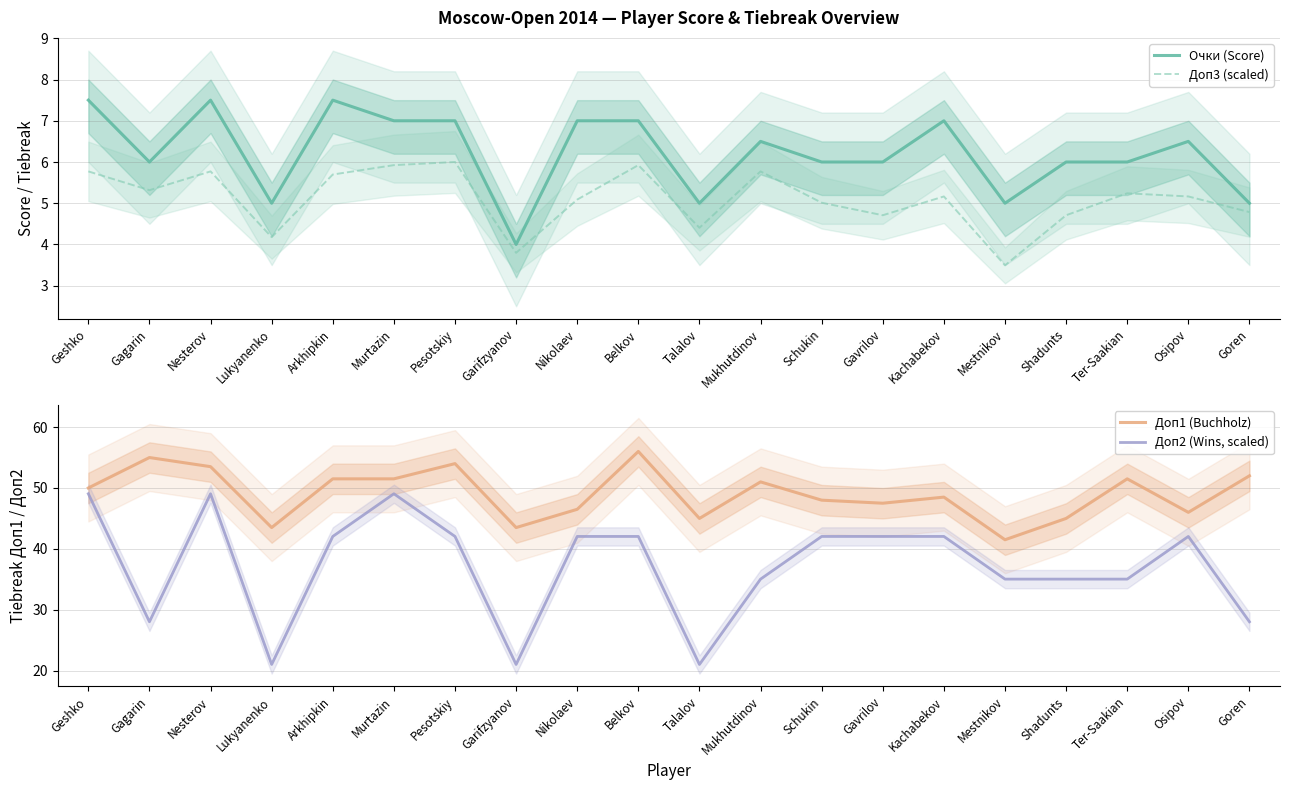

Is this an area chart (filled region under the line)?

No